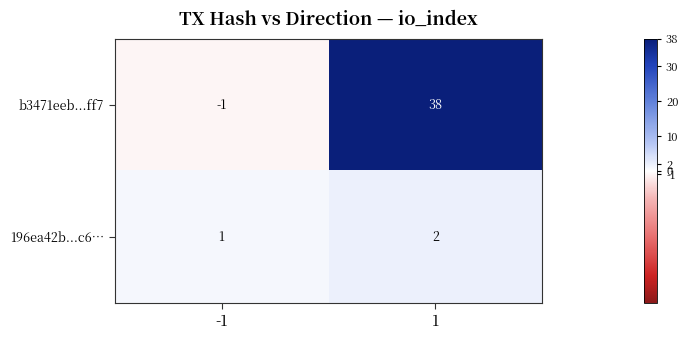

What is the maximum value shown in the chart?

38